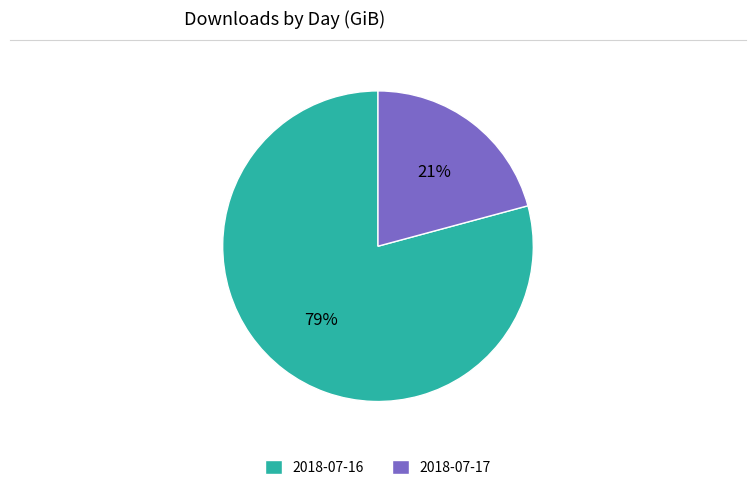

Is the sum of 2018-07-17 and 2018-07-16 greater than half?

Yes